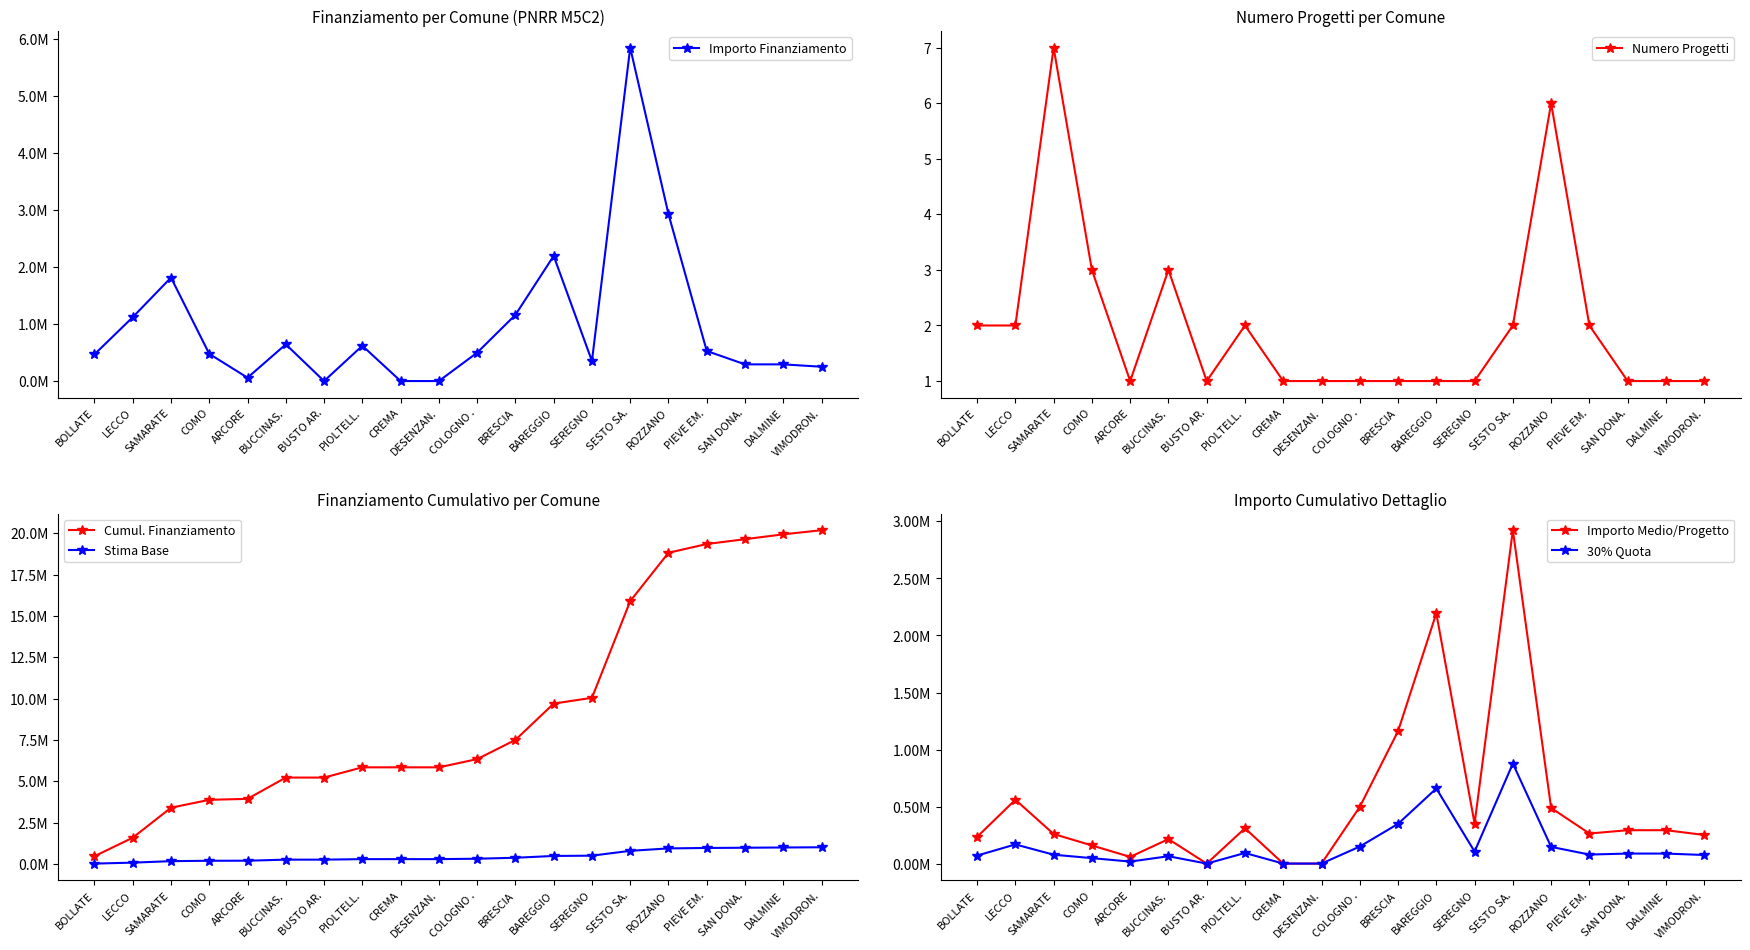

Which label corresponds to the smallest value in the chart?

BUSTO AR.